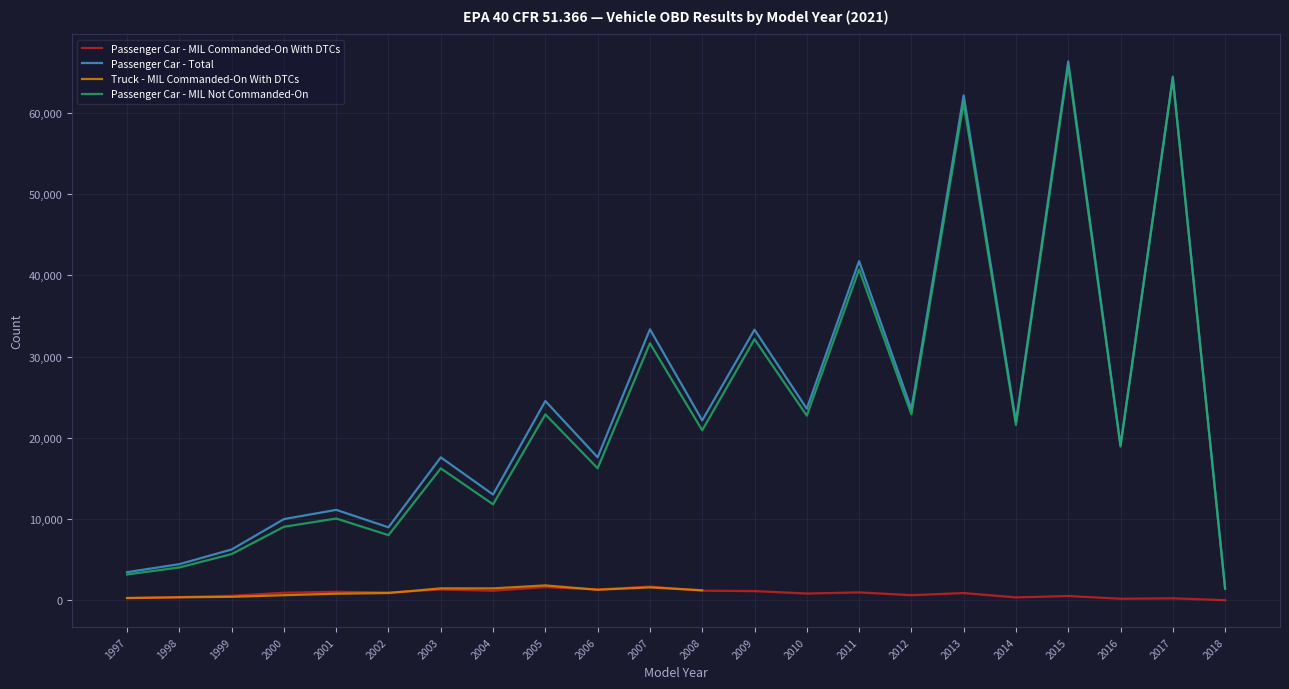

List the labels in order of Passenger Car - MIL Commanded-On With DTCs value, largest first.

2007, 2005, 2006, 2003, 2008, 2004, 2009, 2001, 2011, 2002, 2000, 2013, 2010, 2012, 1999, 2015, 1998, 2014, 1997, 2017, 2016, 2018